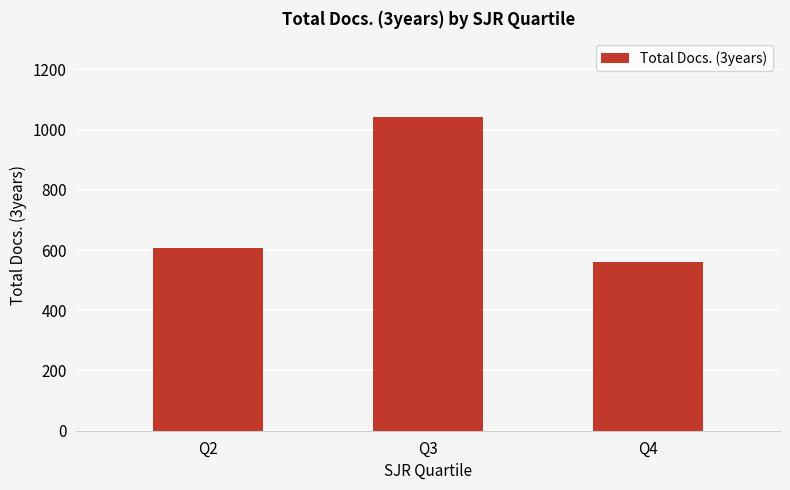

What is the value of the 2nd bar from the left?

1042